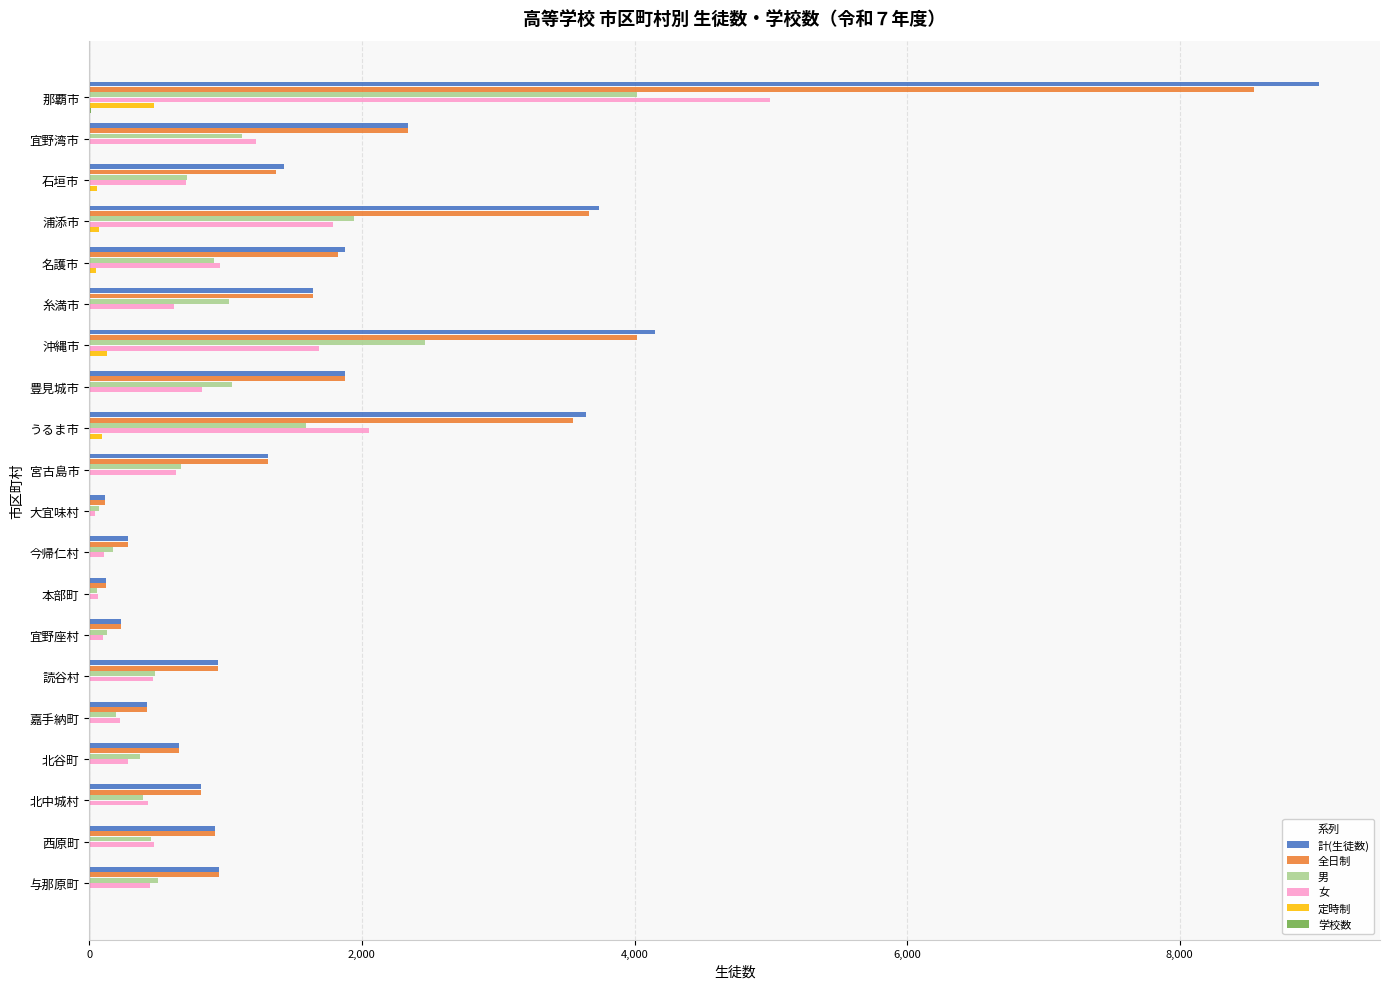

The 計(生徒数) series shows 5640 at うるま市. True or false?

False